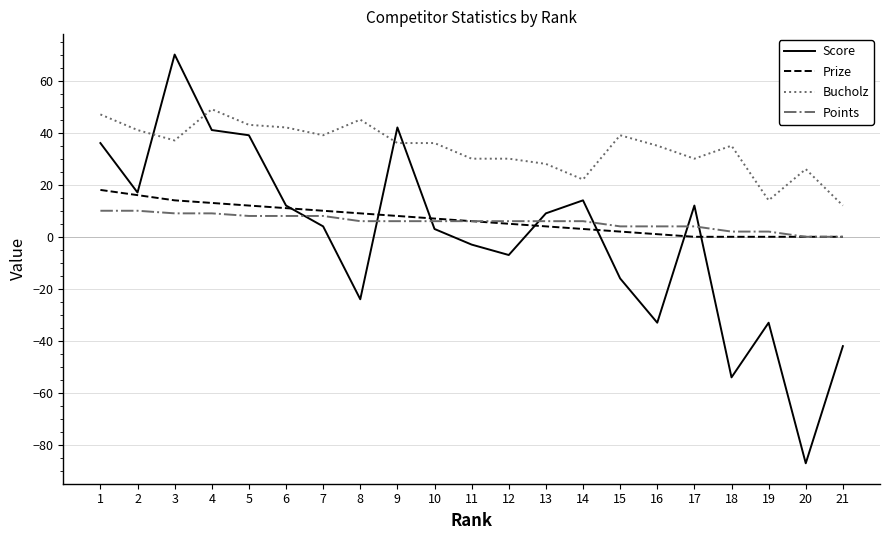

The Score series shows 18 at 6. True or false?

False